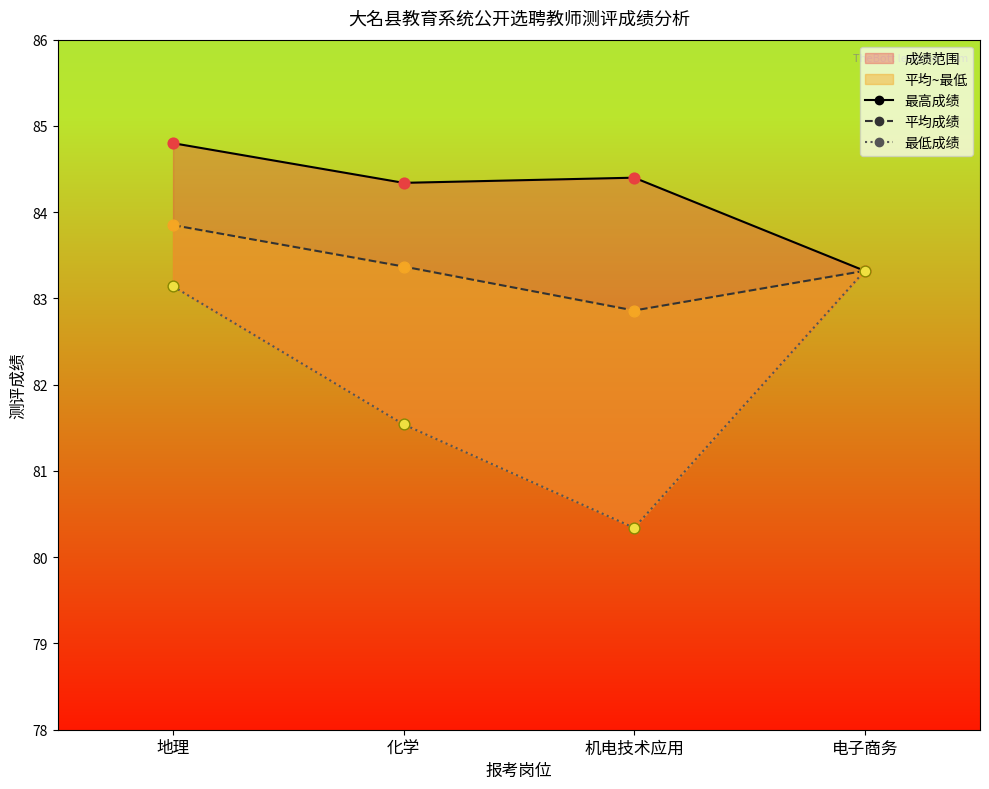

Which series reaches the maximum Y coordinate?

最高成绩